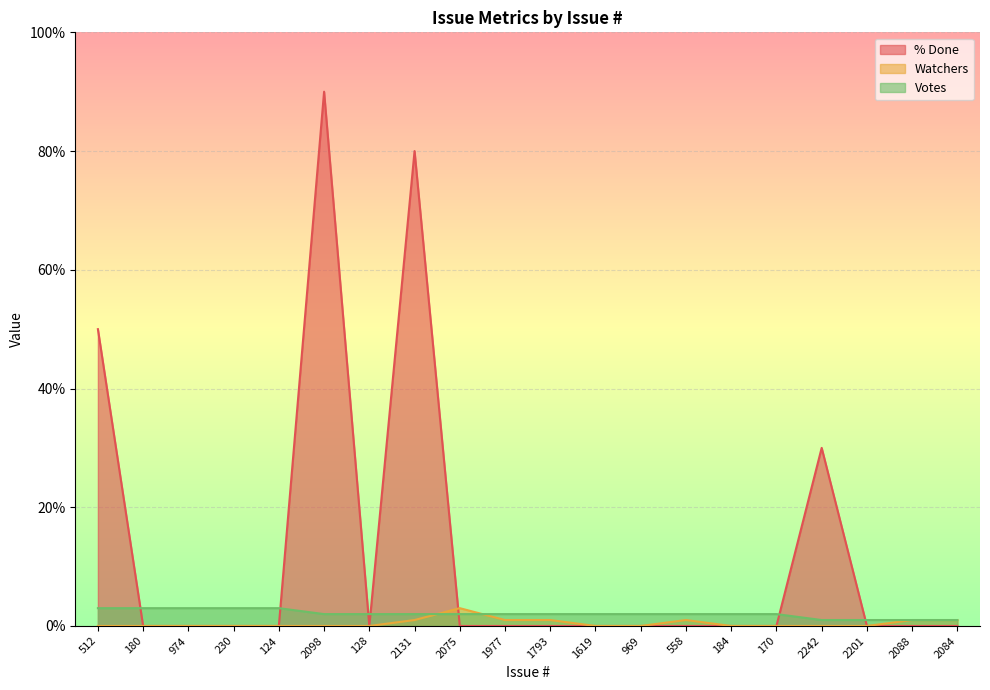

What is the sum of all Watchers values?

9